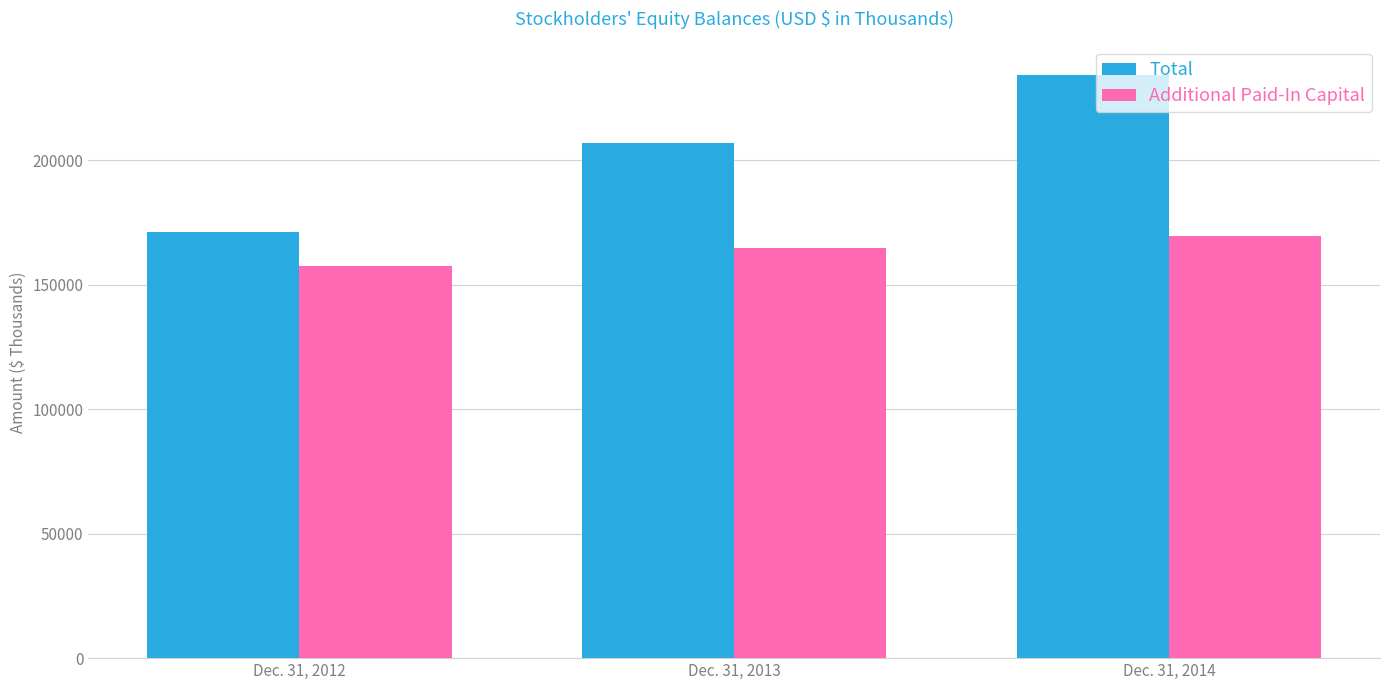

Which series has the largest total across all categories?

Total